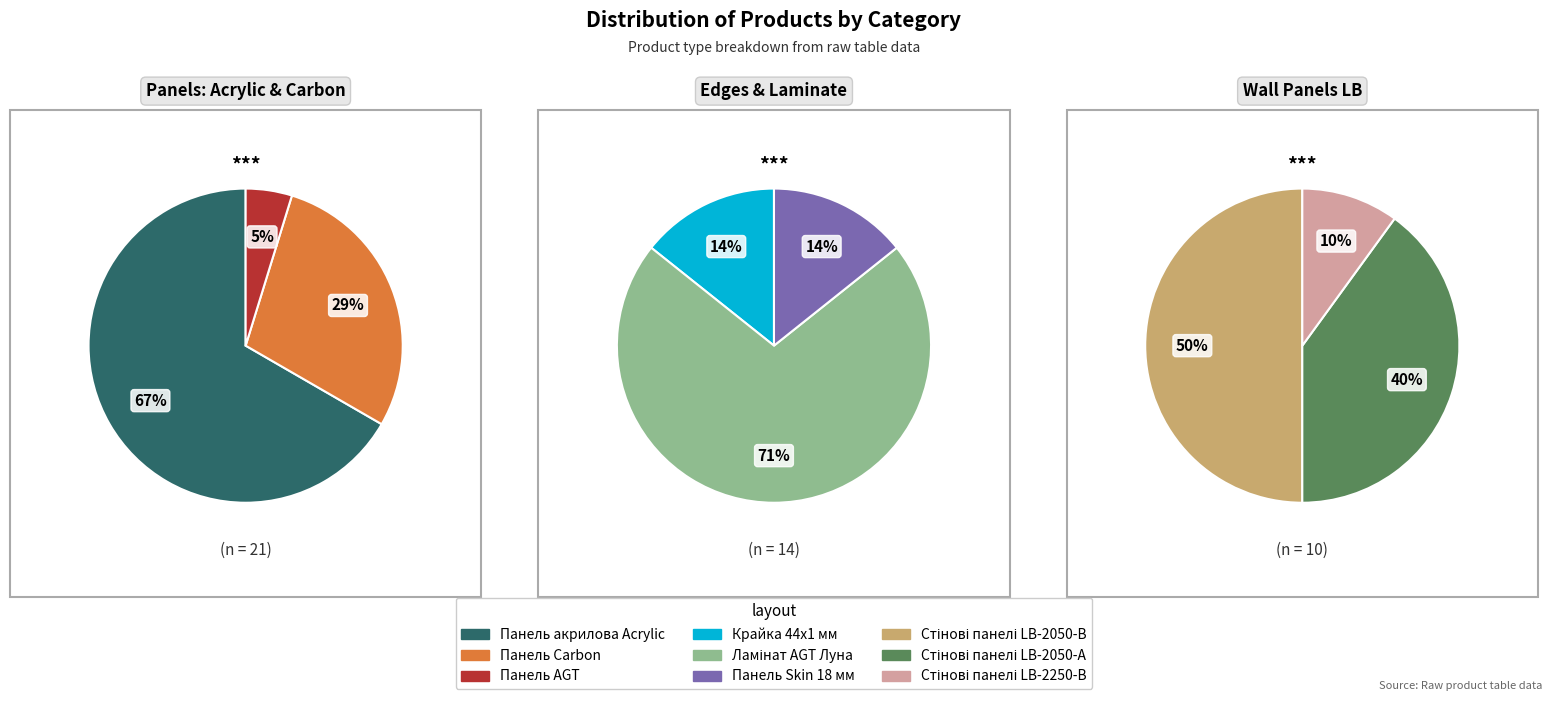

Rank the categories by value from lowest to highest.

Панель AGT, Стінові панелі LB-2250-В, Крайка 44x1 мм, Панель Skin 18 мм, Стінові панелі LB-2050-А, Стінові панелі LB-2050-В, Панель Carbon, Ламінат AGT Луна, Панель акрилова Acrylic